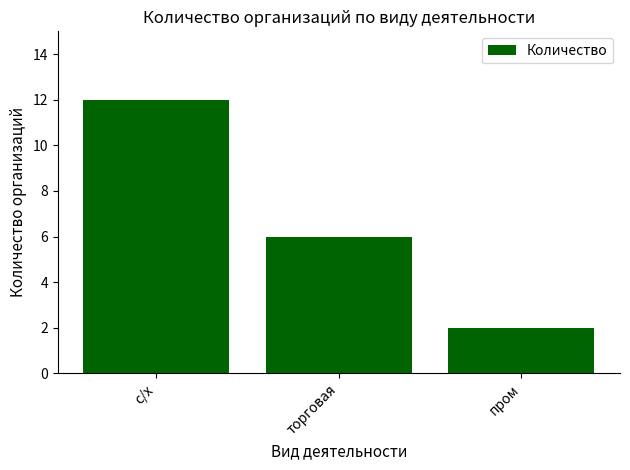

What position from the right is торговая?

2